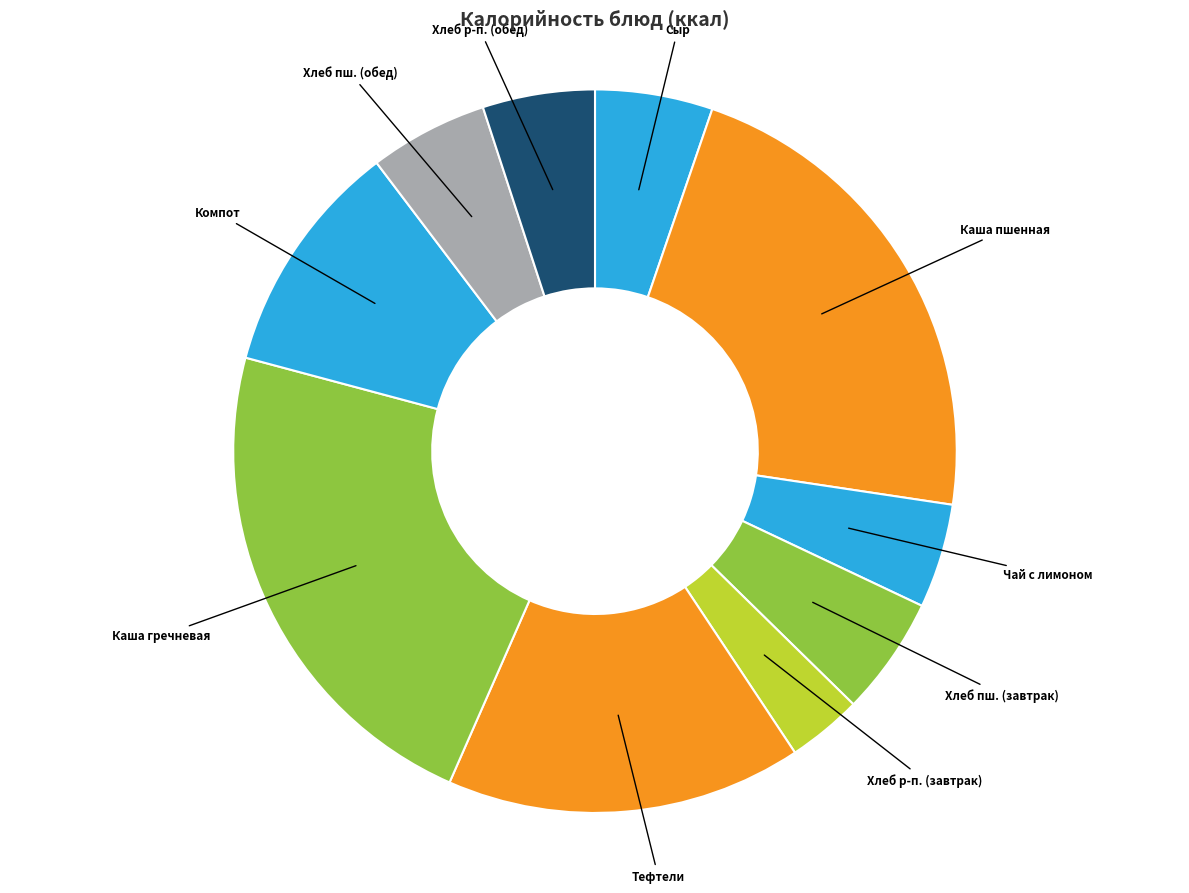

Does any single category account for the majority?

No